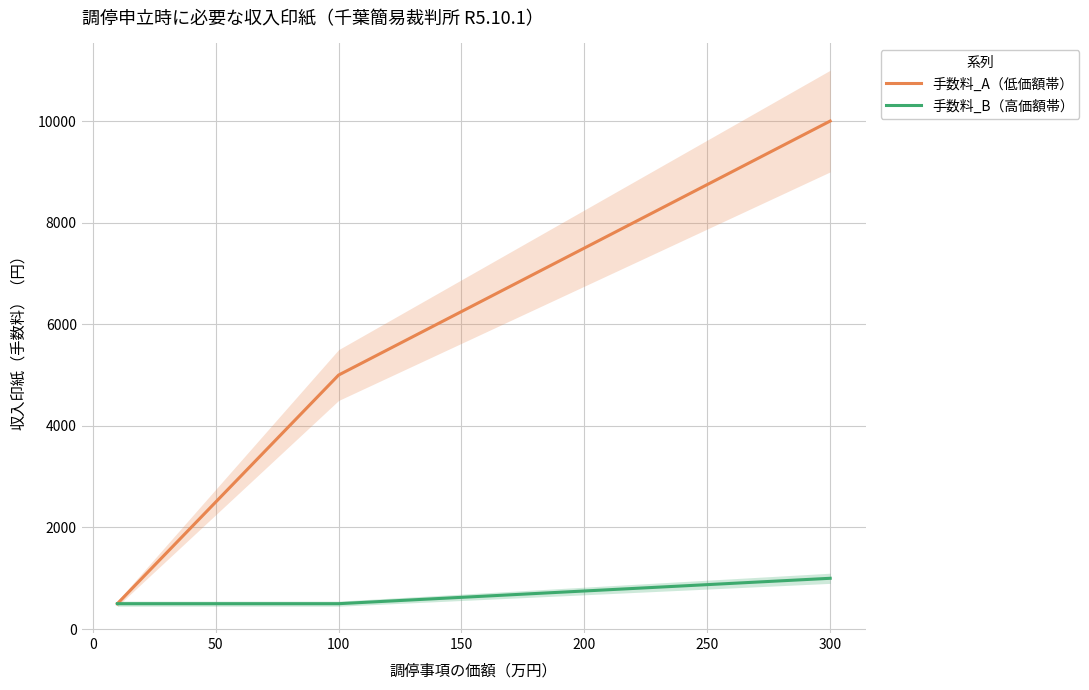

What is the minimum value for 手数料_A（低価額帯）?

500